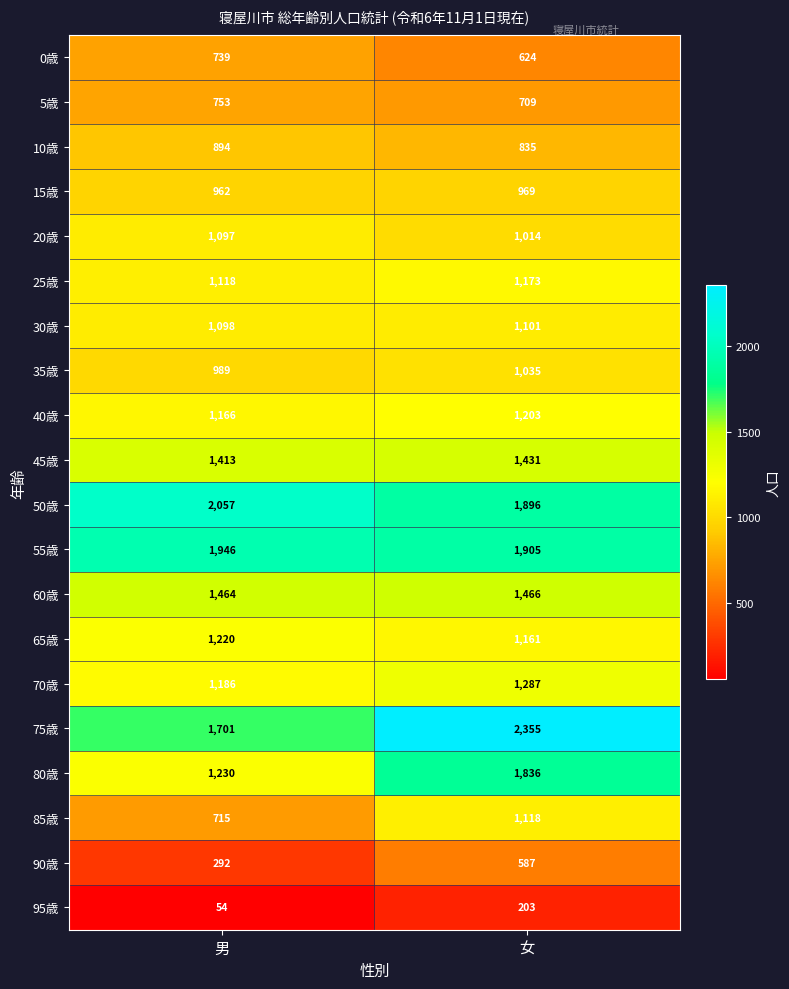

The 90歳 series shows 587 at 女. True or false?

True